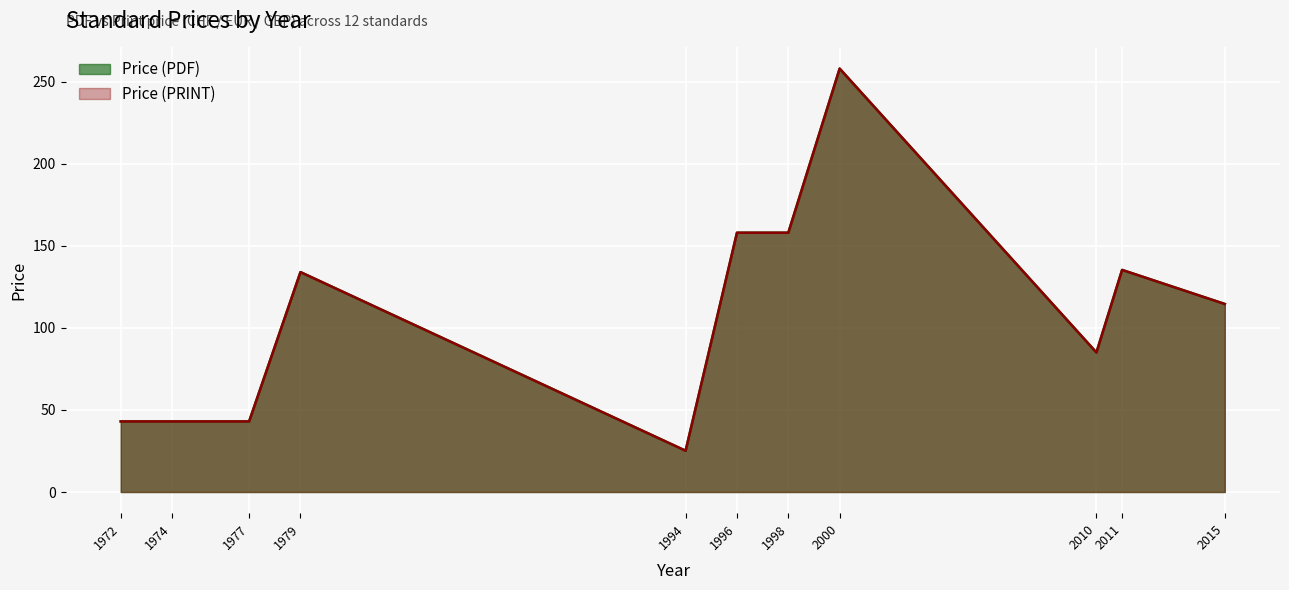

True or false: Price (PDF) and Price (PRINT) intersect in this chart.

False